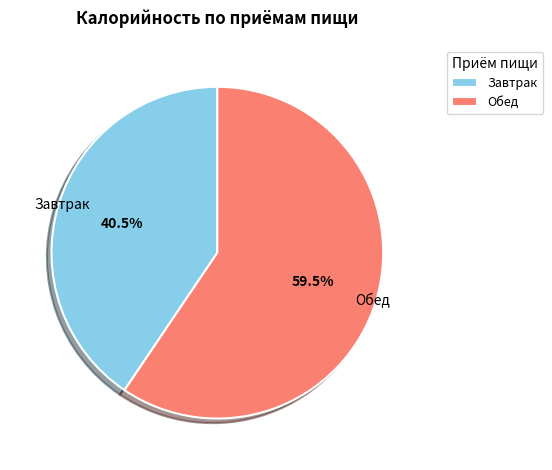

Which category has the biggest portion of the pie?

Обед